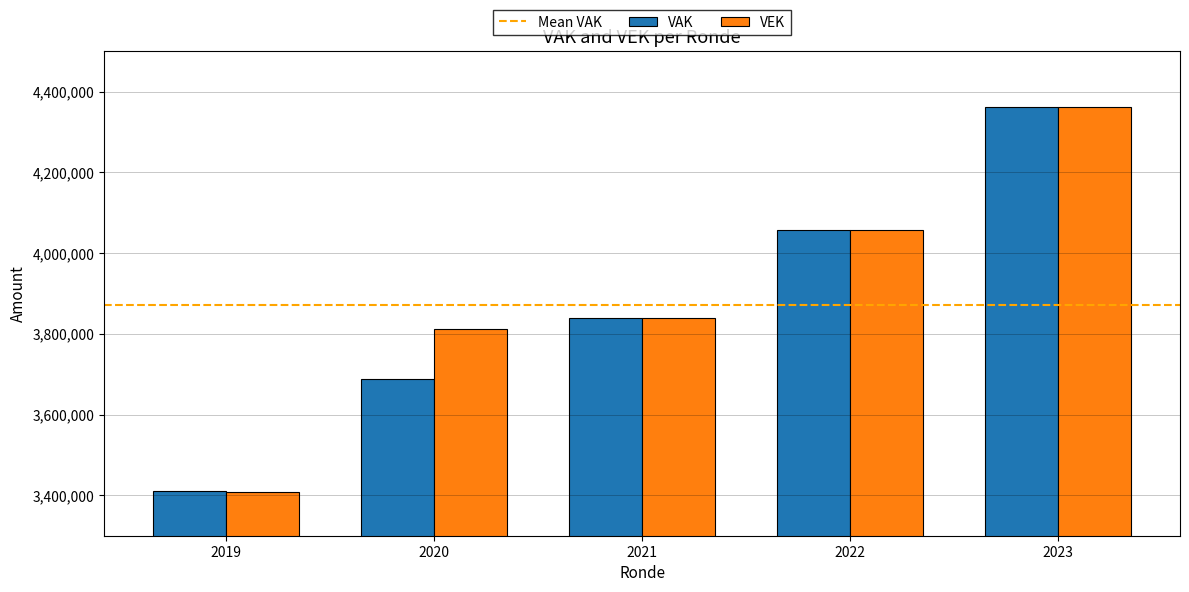

Which series changed the most between 2020 and 2021?

VAK